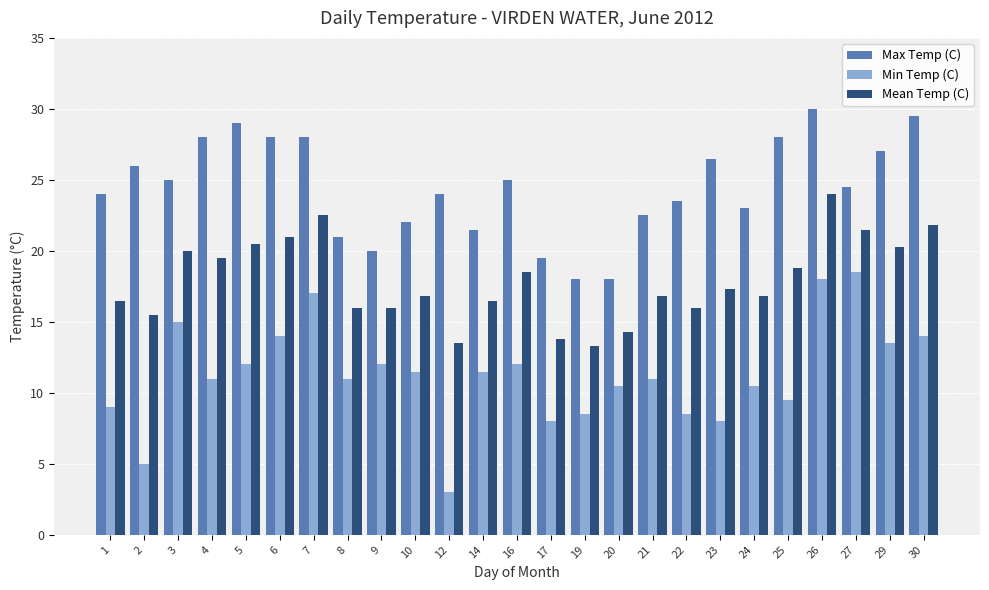

At which category does the chart reach its peak across all series?

26